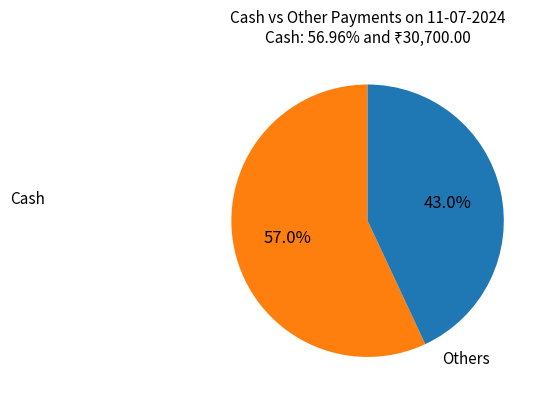

Which slice is the smallest?

Others